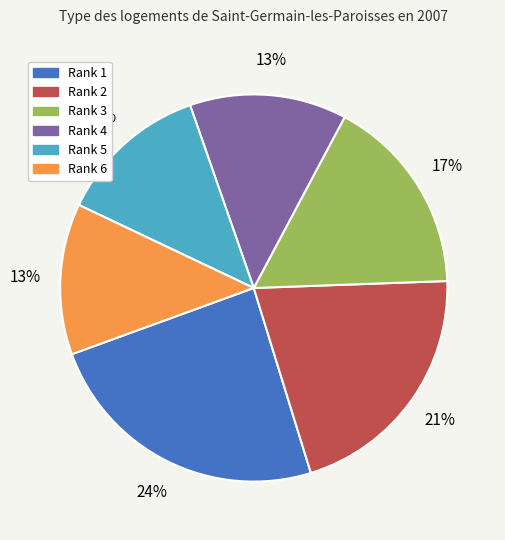

To the nearest percent, what percentage of the pie is Rank 1?

24%